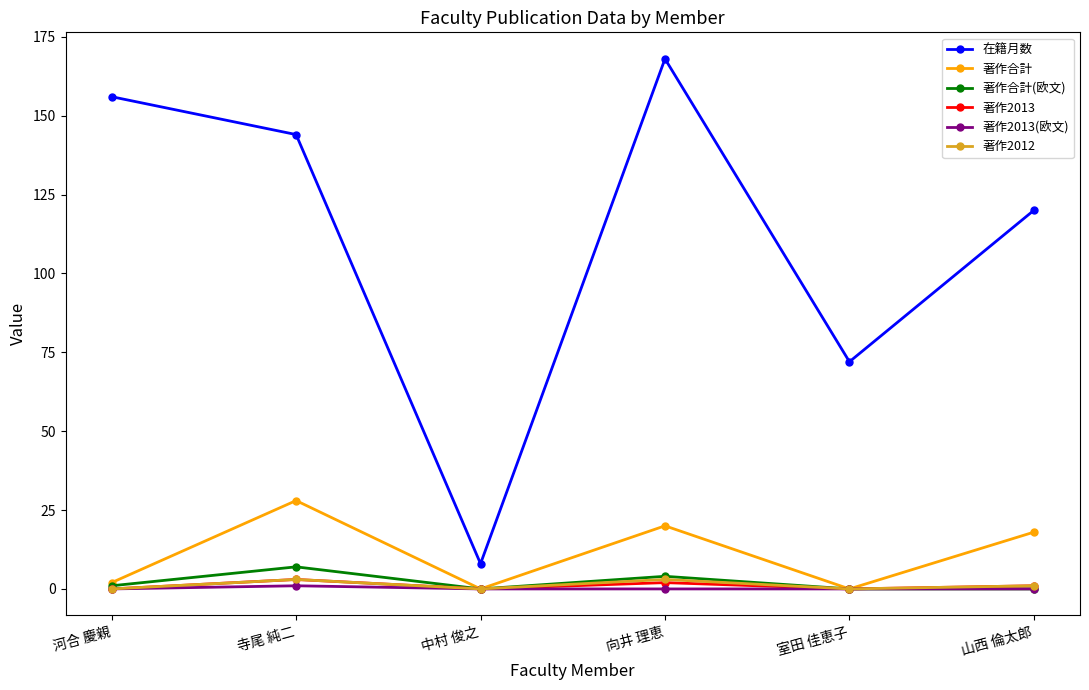

What is the total value across all series at 山西 倫太郎?

140